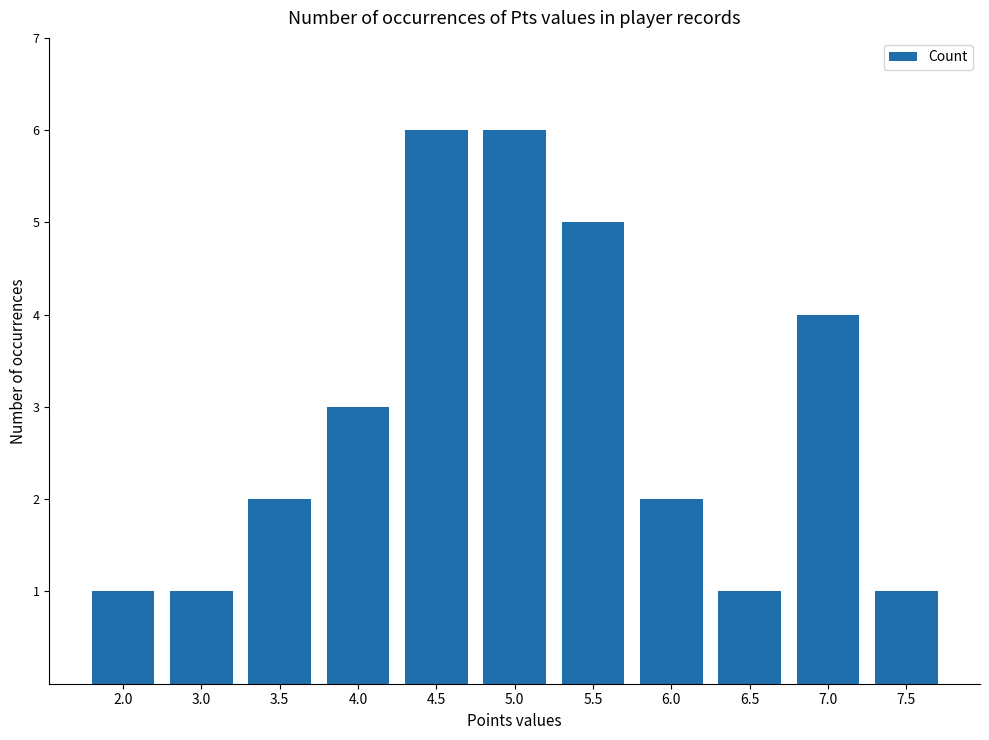

What is the label of the 4th bar from the right?

6.0